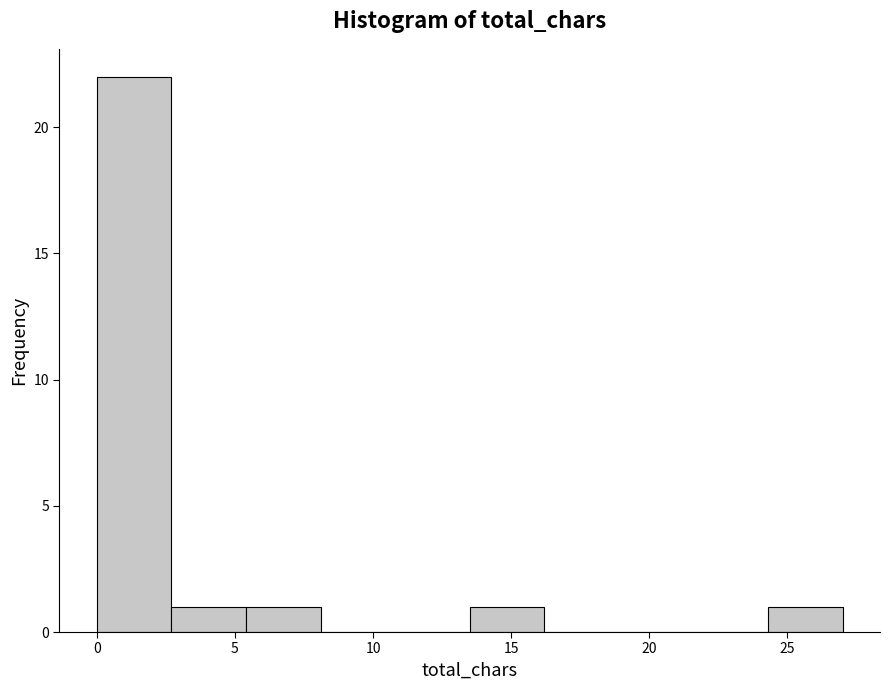

Reading left to right, transcribe this chart: for each bar, give the range it covers on the x-axis and its height. Neither the bar edges nor the heights are printed on the chart, so give them approximately, as read against the axes.

0.0 to 2.7: 22
2.7 to 5.4: 1
5.4 to 8.1: 1
8.1 to 10.8: 0
10.8 to 13.5: 0
13.5 to 16.2: 1
16.2 to 18.9: 0
18.9 to 21.6: 0
21.6 to 24.3: 0
24.3 to 27.0: 1